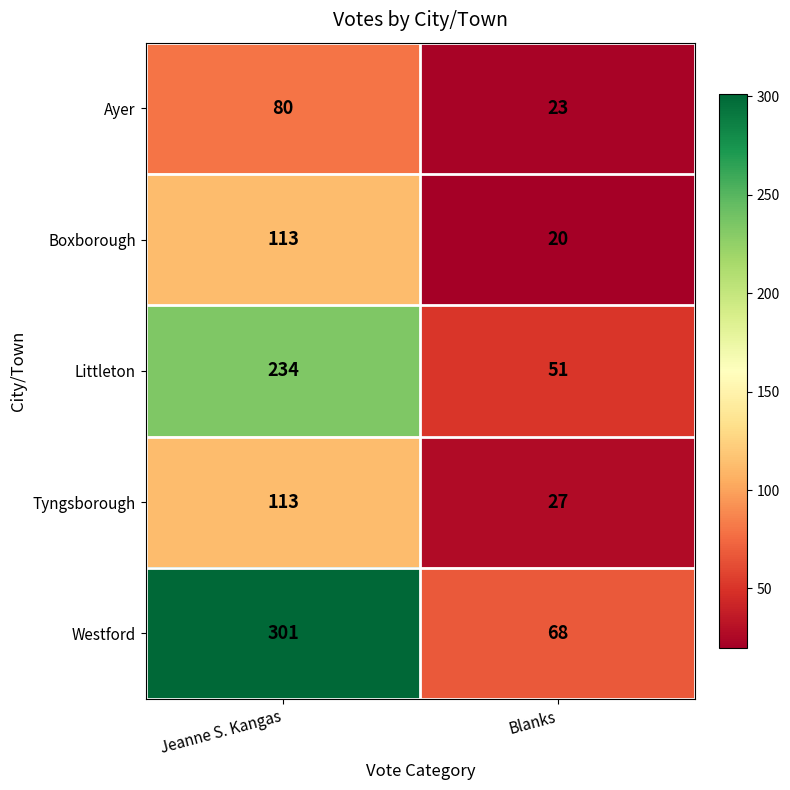

At how many categories does at least one series exceed 125?

1